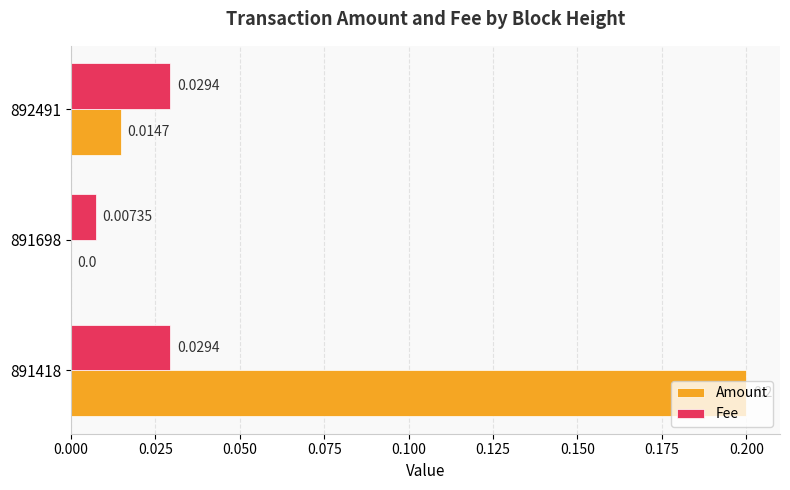

Is the value of Amount at 891418 greater than the value of Fee at 891698?

Yes